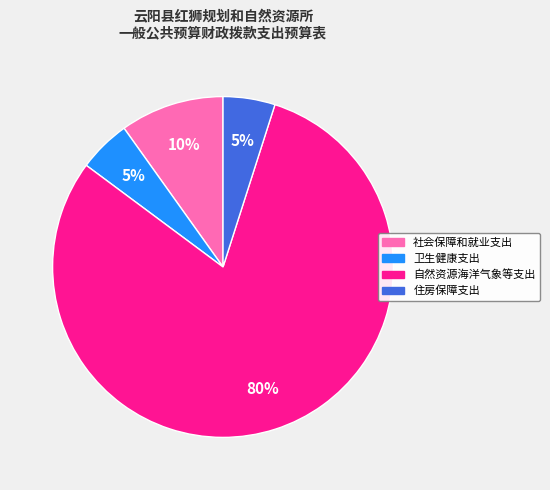

What percentage is the 自然资源海洋气象等支出 slice, to the nearest percent?

80%